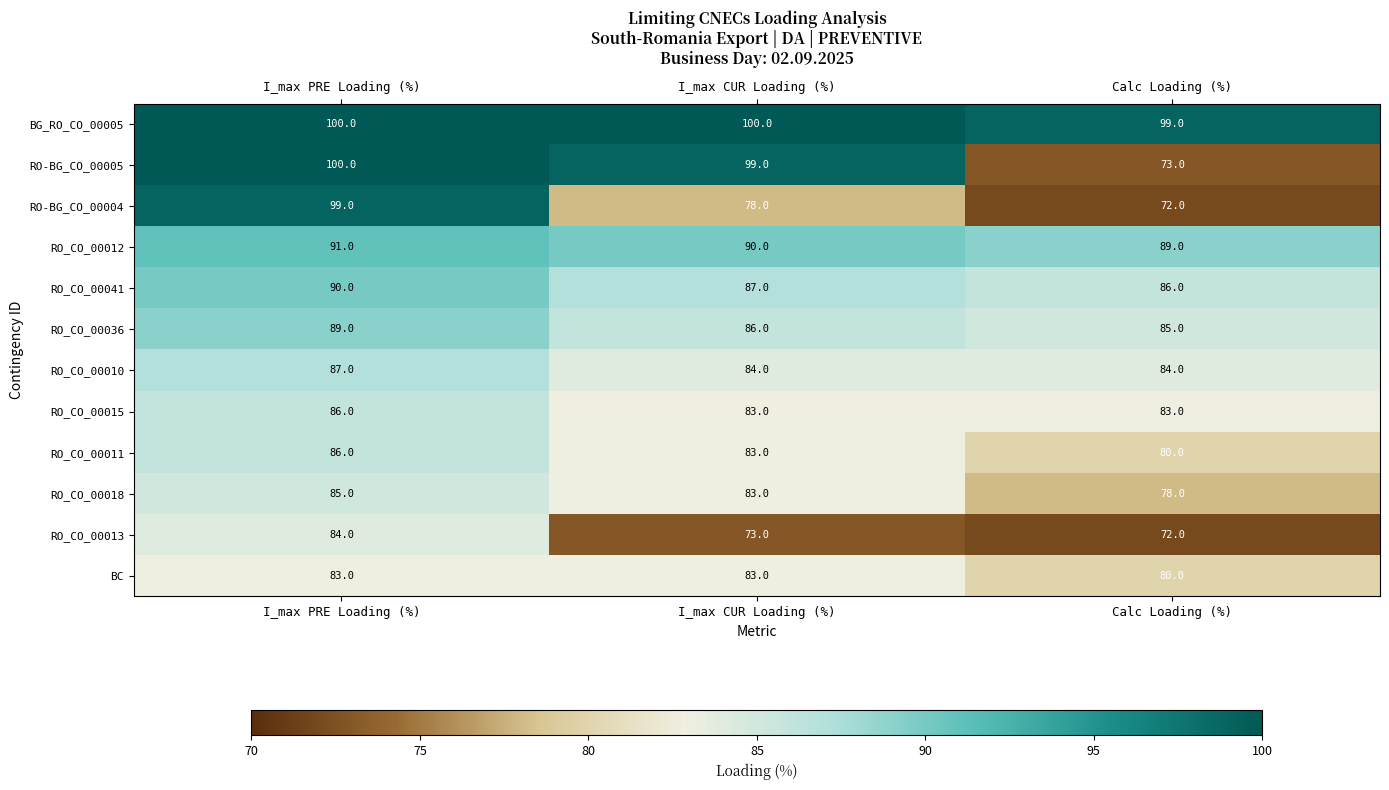

What is the average value of the RO_CO_00011 series?

83